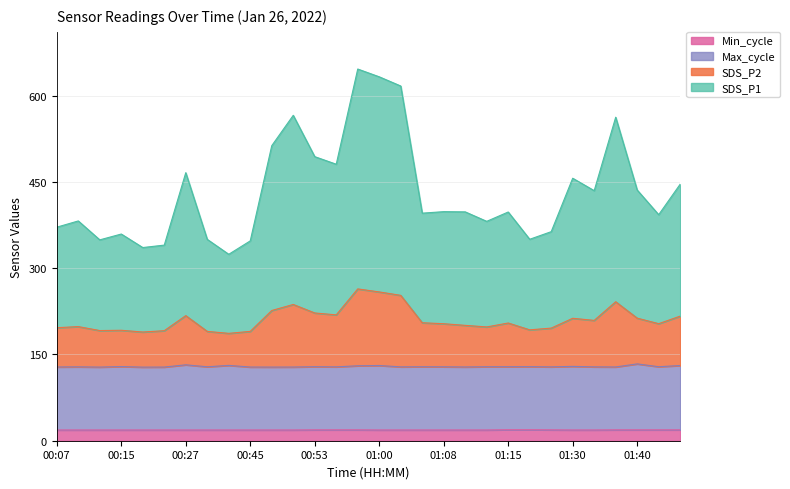

What is the total value across all series at 00:53?

493.9